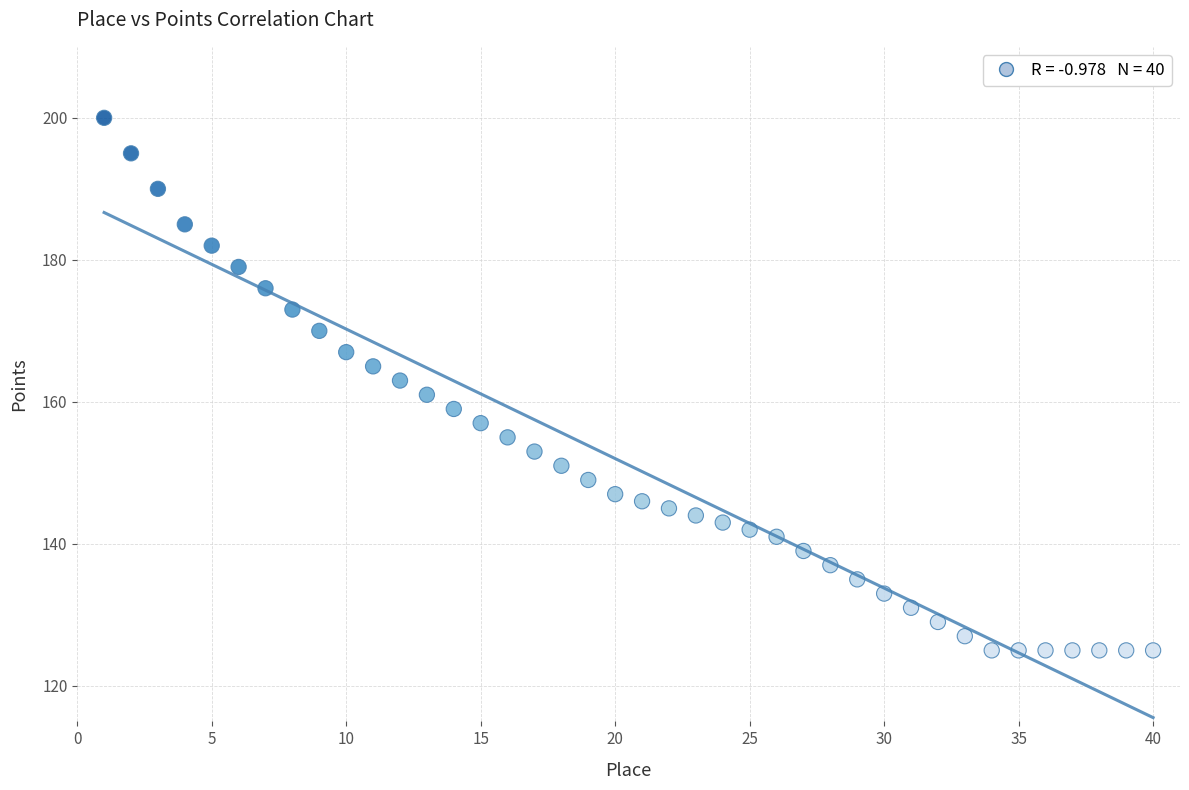

What is the range of Y values (max minus min)?

75